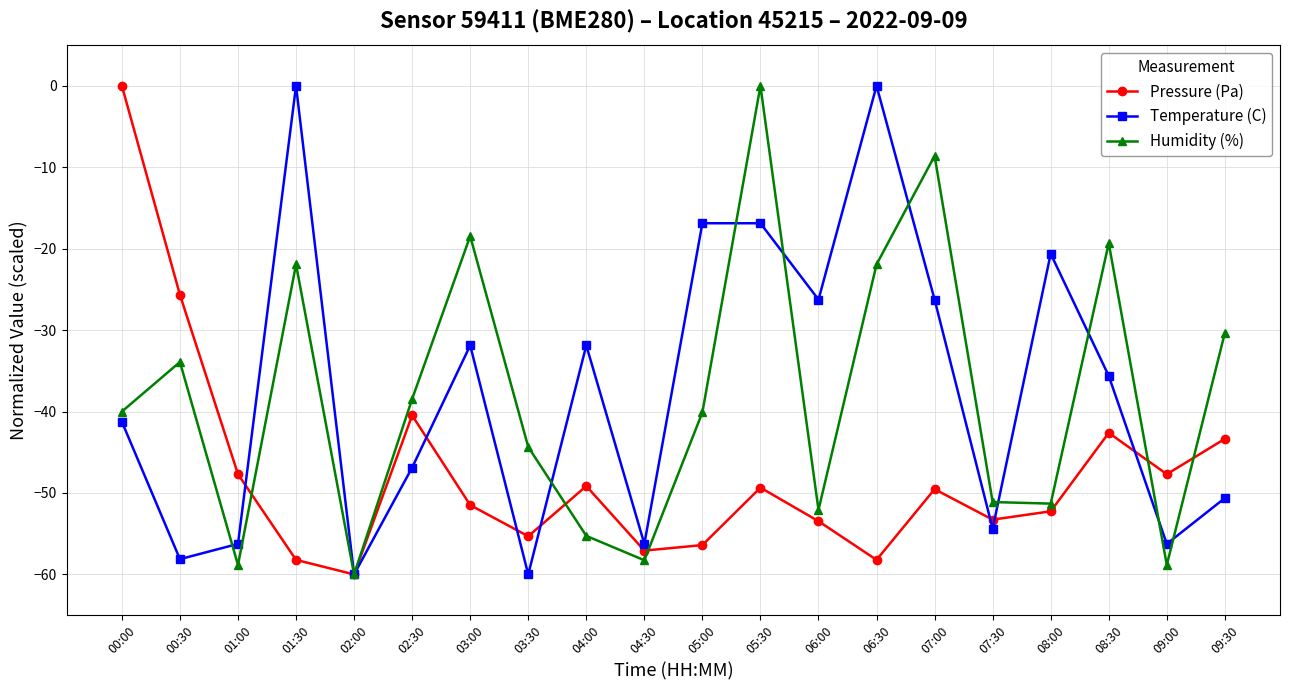

In Humidity (%), how many points are higher than both neighbors (excluding endpoints)?

6